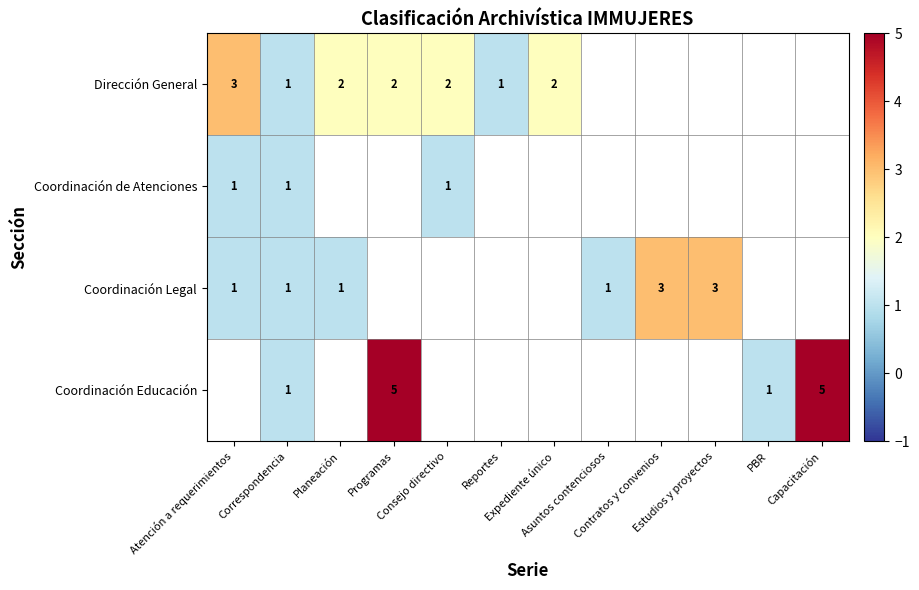

At which label does Dirección General reach its peak?

Atención a requerimientos